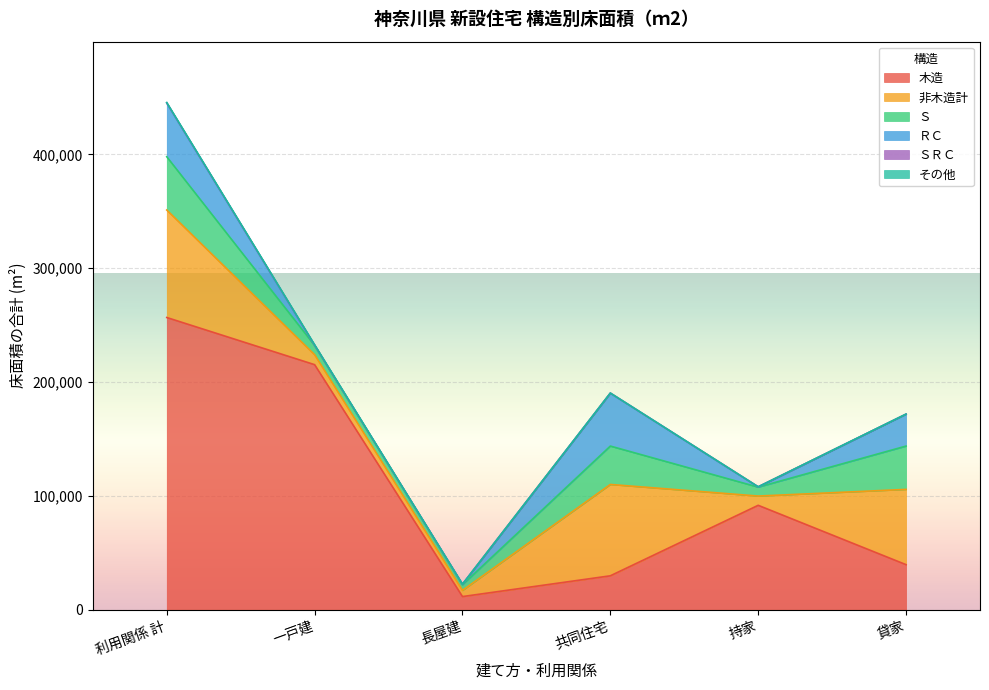

What is the sum of the ＳＲＣ values at 長屋建 and 持家?

121